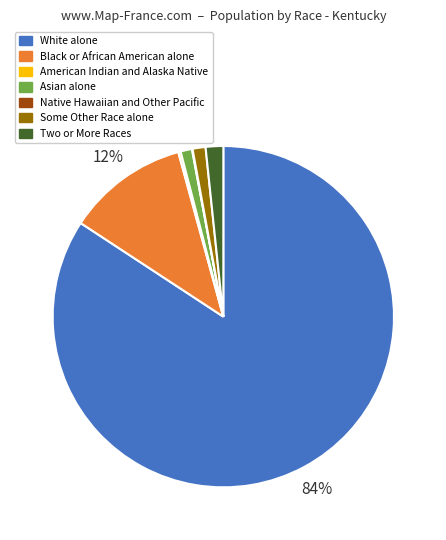

What is the largest slice in the pie chart?

White alone